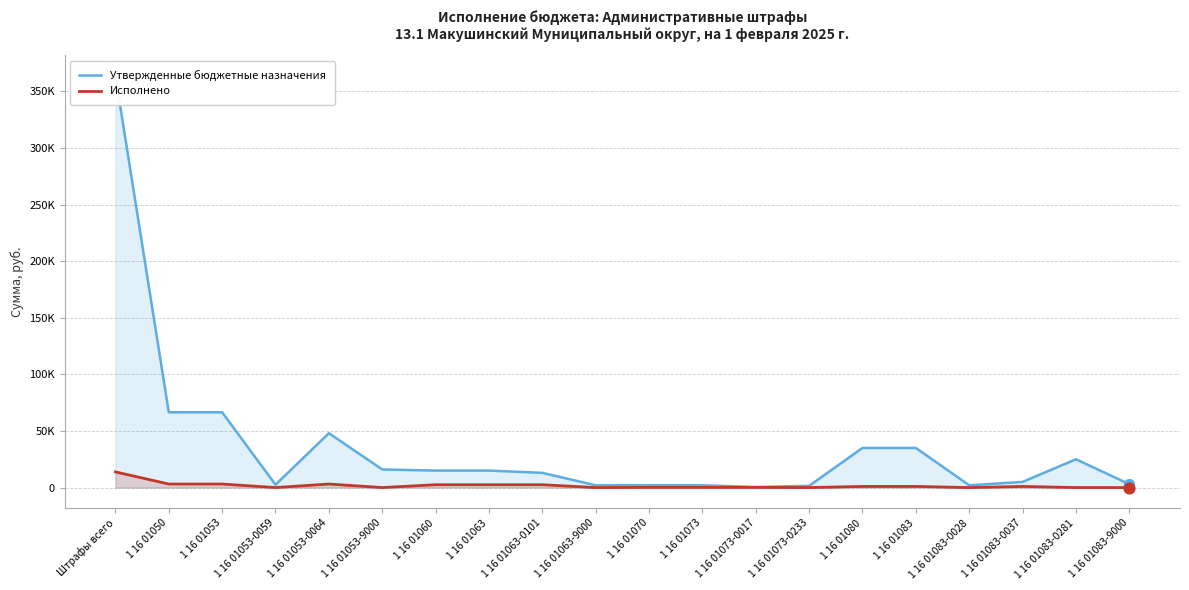

At how many categories does at least one series exceed 82925?

1